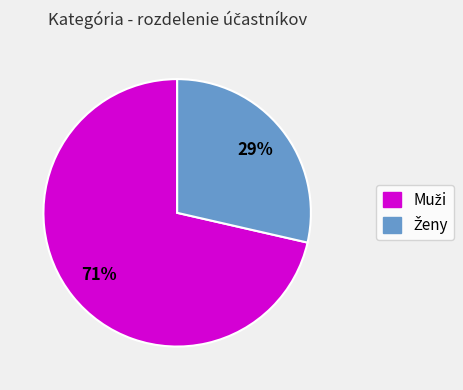

To the nearest percent, what is the average slice percentage?

50%